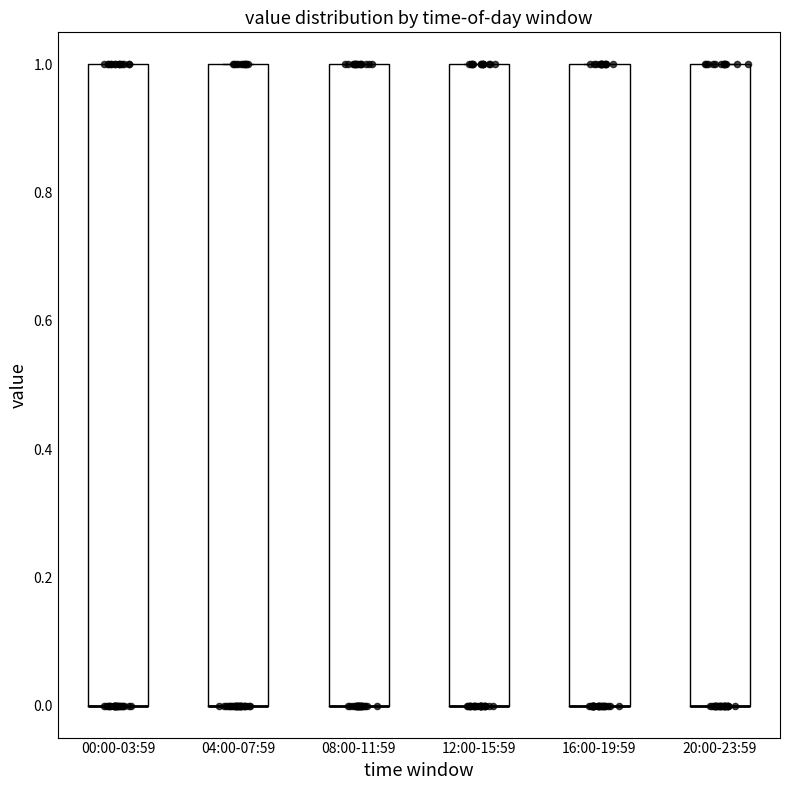

Reading left to right, read every box against the y-axis: the position of its median line, the range the box covers, and the ends of its whiskers. The values are not printed on the chart, so give them approximately, as read against the axis.

00:00-03:59: median 0 (drawn on the box's lower edge), box 0 to 1, whiskers 0 to 1
04:00-07:59: median 0 (drawn on the box's lower edge), box 0 to 1, whiskers 0 to 1
08:00-11:59: median 0 (drawn on the box's lower edge), box 0 to 1, whiskers 0 to 1
12:00-15:59: median 0 (drawn on the box's lower edge), box 0 to 1, whiskers 0 to 1
16:00-19:59: median 0 (drawn on the box's lower edge), box 0 to 1, whiskers 0 to 1
20:00-23:59: median 0 (drawn on the box's lower edge), box 0 to 1, whiskers 0 to 1